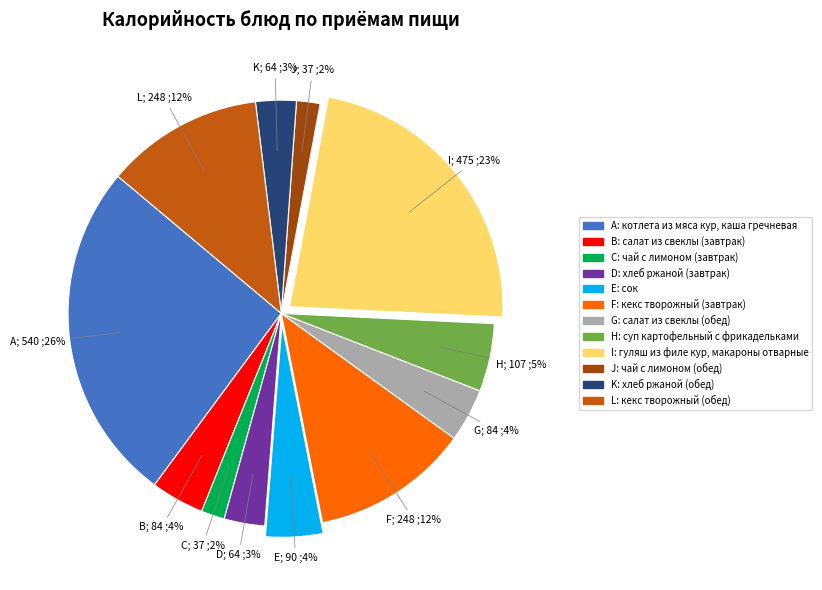

Does any single category account for the majority?

No